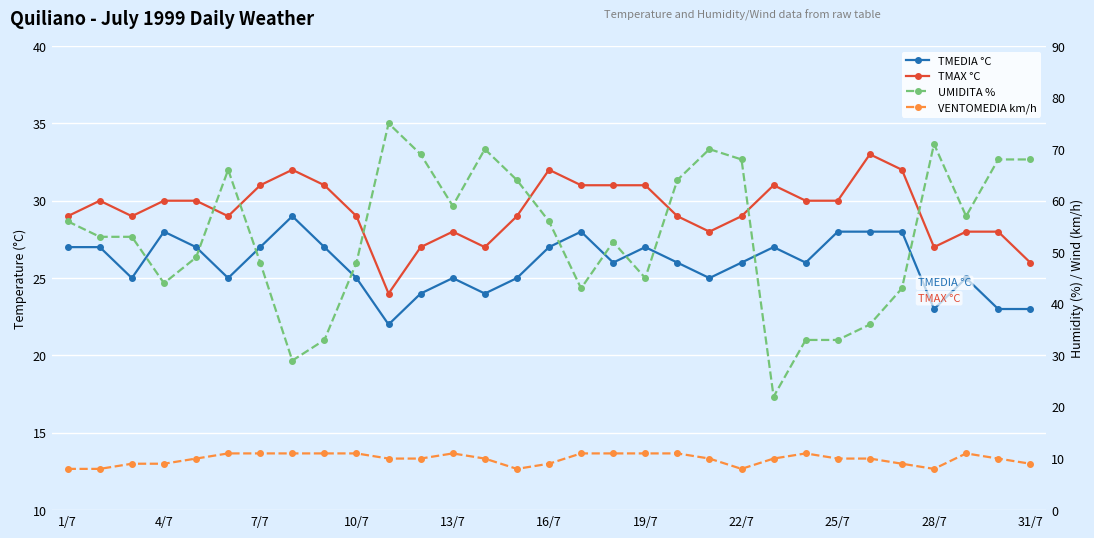

What is the maximum value for TMEDIA °C?

29